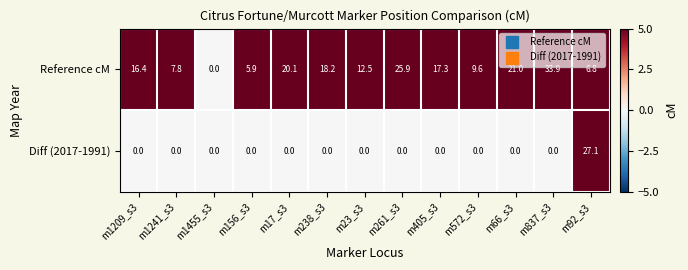

Which series has the largest total across all categories?

Reference cM